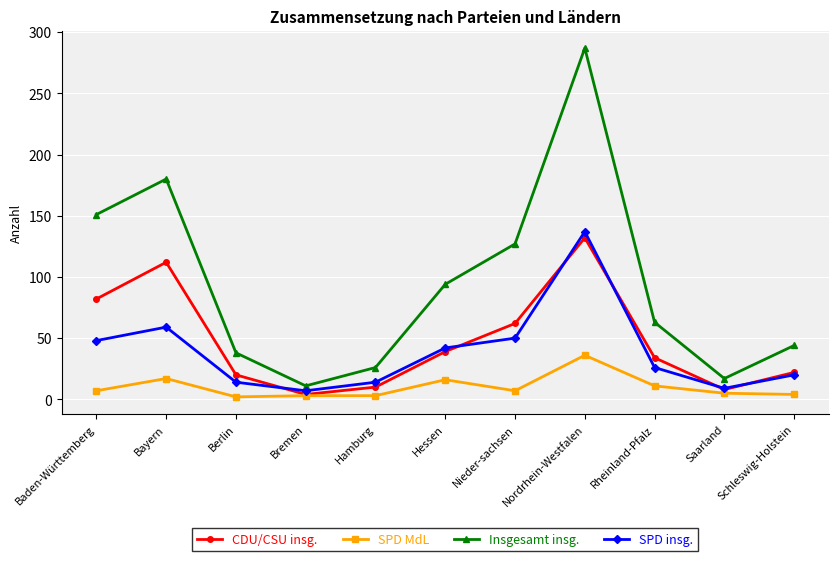

What is the difference between the highest and lowest values at Schleswig-Holstein?

40